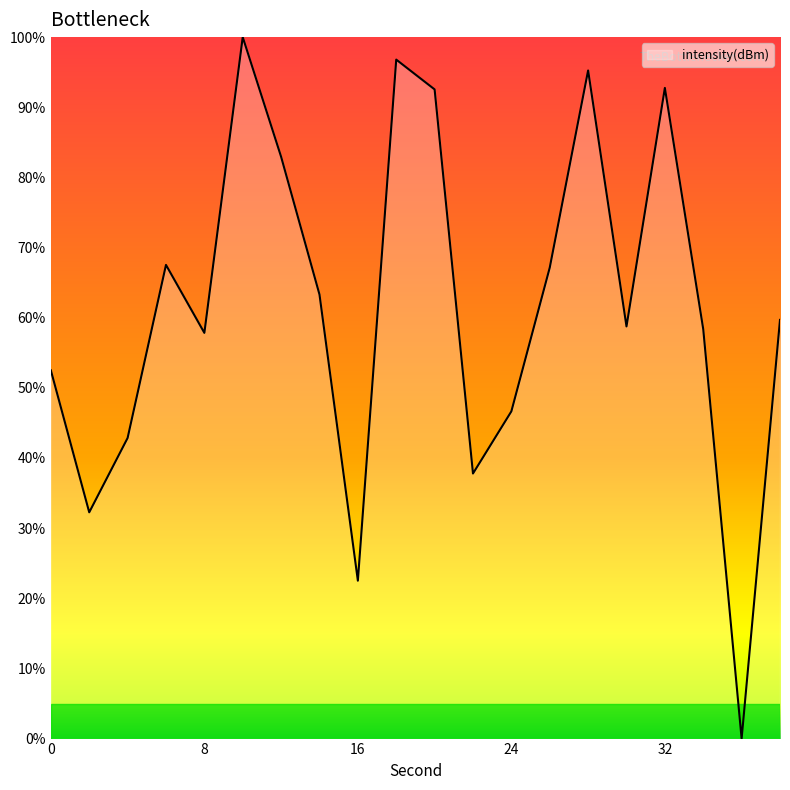

What is the average value?

61.4